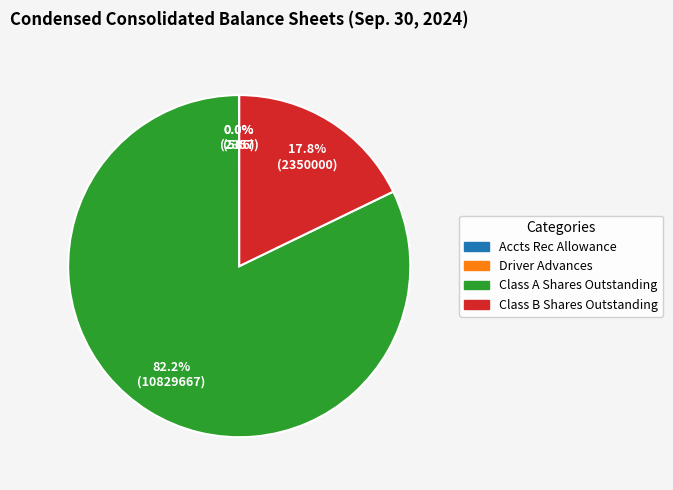

Is there any slice that represents more than half of the pie?

Yes